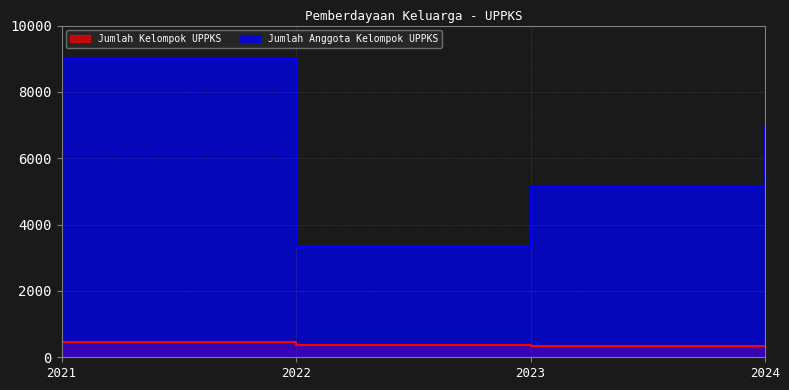

Where is Jumlah Anggota Kelompok UPPKS nearest to the value 6156?

2024